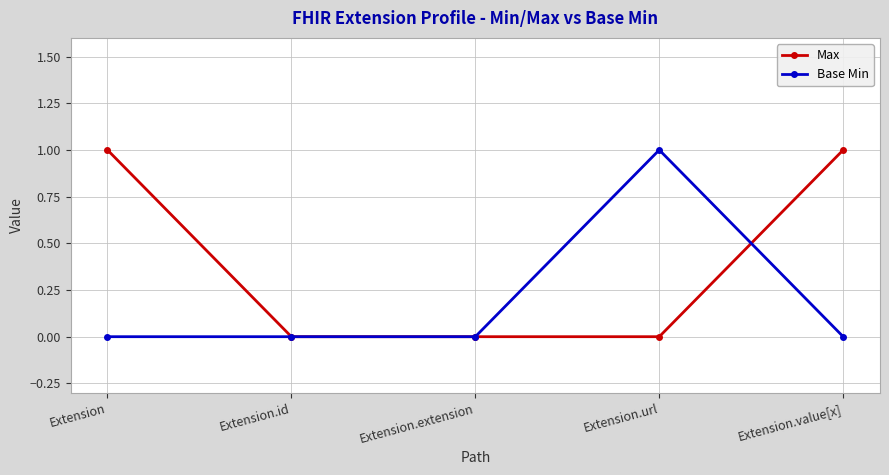

Which series changed the most between Extension.extension and Extension.url?

Base Min